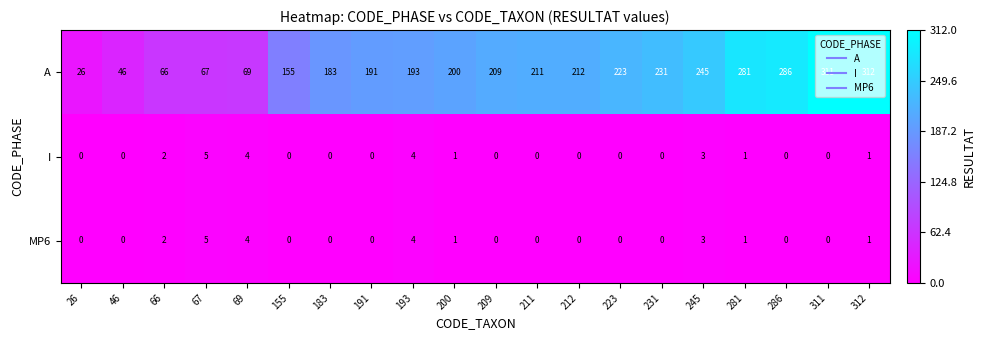

True or false: A has a value of 209 at 209.

True